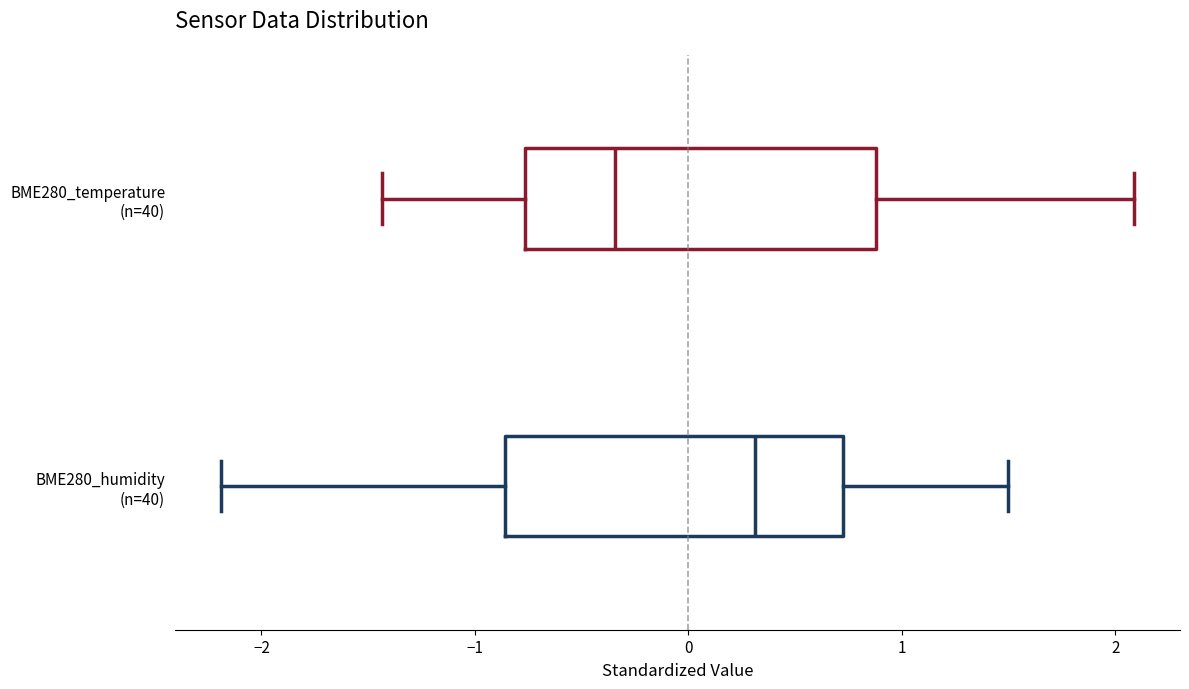

Reading bottom to top, read every box against the x-axis: the position of its median line, the range the box covers, and the ends of its whiskers. The values are not printed on the chart, so give them approximately, as read against the axis.

BME280_humidity (n=40): median 0.3, box -0.9 to 0.7, whiskers -2.2 to 1.5
BME280_temperature (n=40): median -0.3, box -0.8 to 0.9, whiskers -1.4 to 2.1